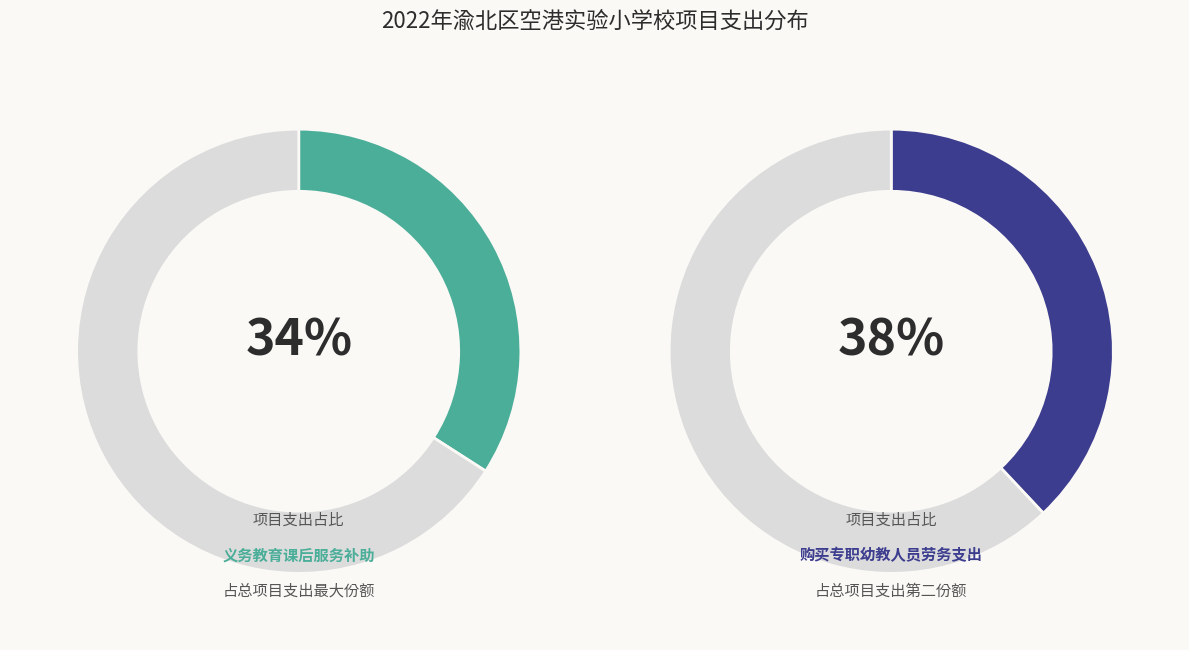

What is the largest slice in the pie chart?

购买专职幼教人员劳务支出